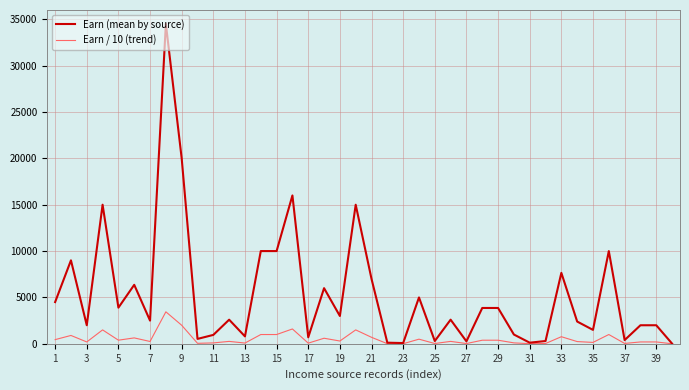

True or false: Earn (mean by source) has more than 1 interior local peaks.

True